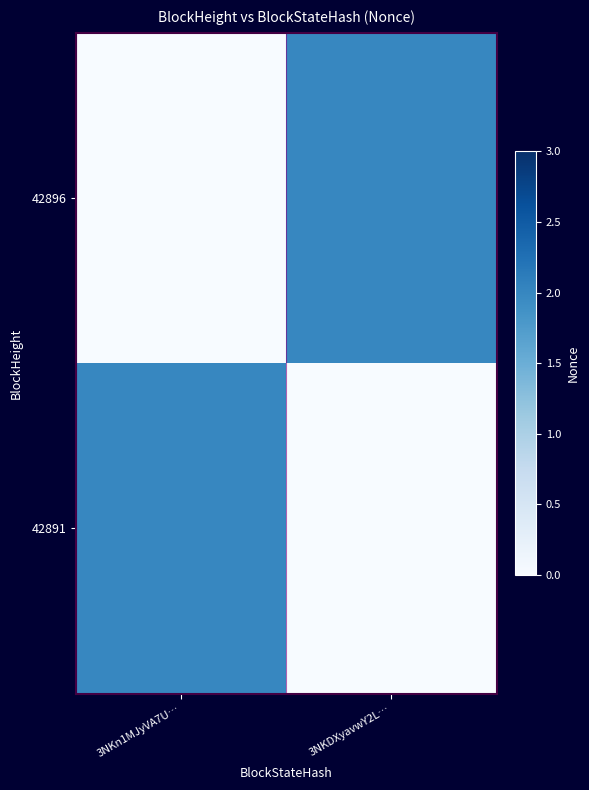

What is the total value across all series at 3NKn1MJyVA7U…?

2